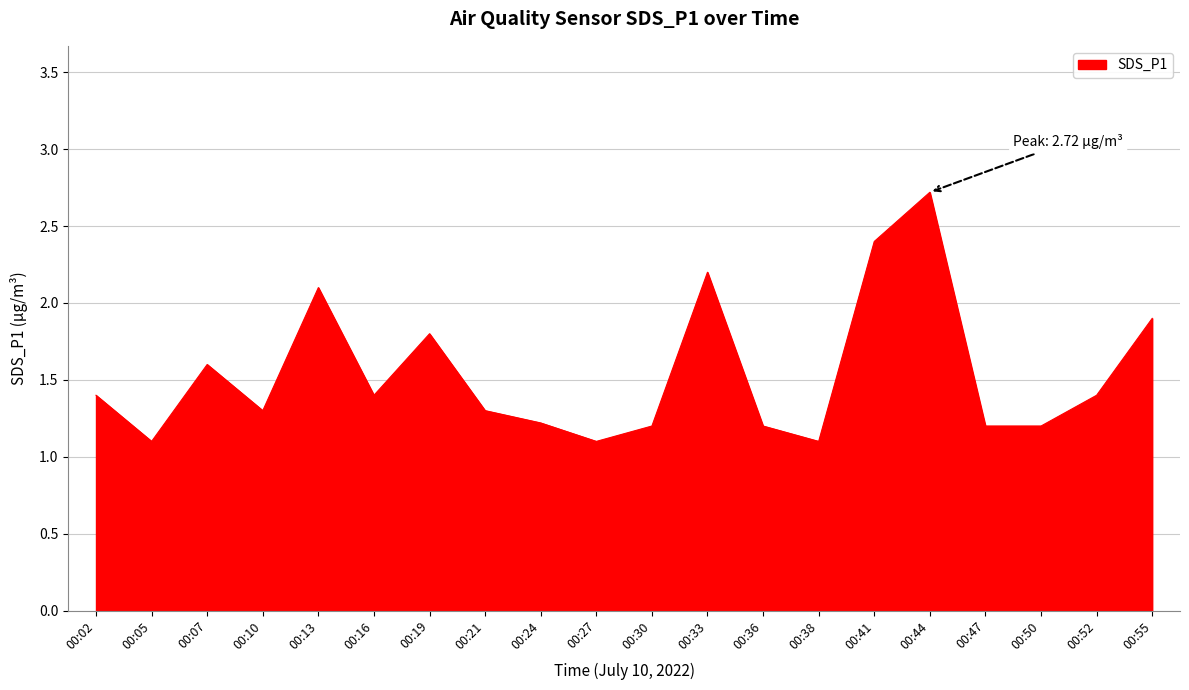

Reading left to right, transcribe all the data shown in this chart.

1.4	1.1	1.6	1.3	2.1	1.4	1.8	1.3	1.2	1.1	1.2	2.2	1.2	1.1	2.4	2.7	1.2	1.2	1.4	1.9